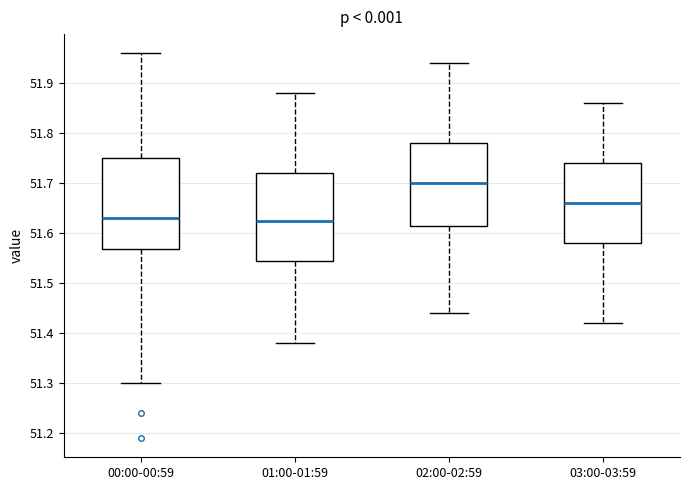

Reading left to right, transcribe this box plot: for each box, give where its median line is, the range the box spans, and where its two whiskers end, as read against the y-axis. The values are not printed on the chart, so give them approximately, as read against the axis.

00:00-00:59: median 51.63, box 51.57 to 51.75, whiskers 51.30 to 51.96
01:00-01:59: median 51.63, box 51.55 to 51.72, whiskers 51.38 to 51.88
02:00-02:59: median 51.70, box 51.62 to 51.78, whiskers 51.44 to 51.94
03:00-03:59: median 51.66, box 51.58 to 51.74, whiskers 51.42 to 51.86